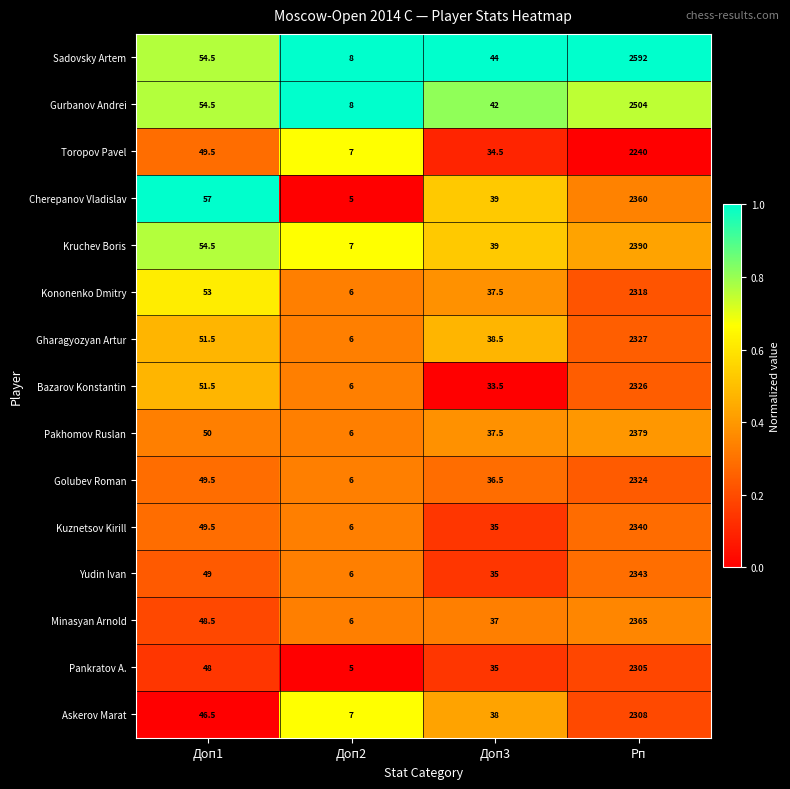

Between Доп2 and Доп3, which series saw the biggest shift?

Sadovsky Artem